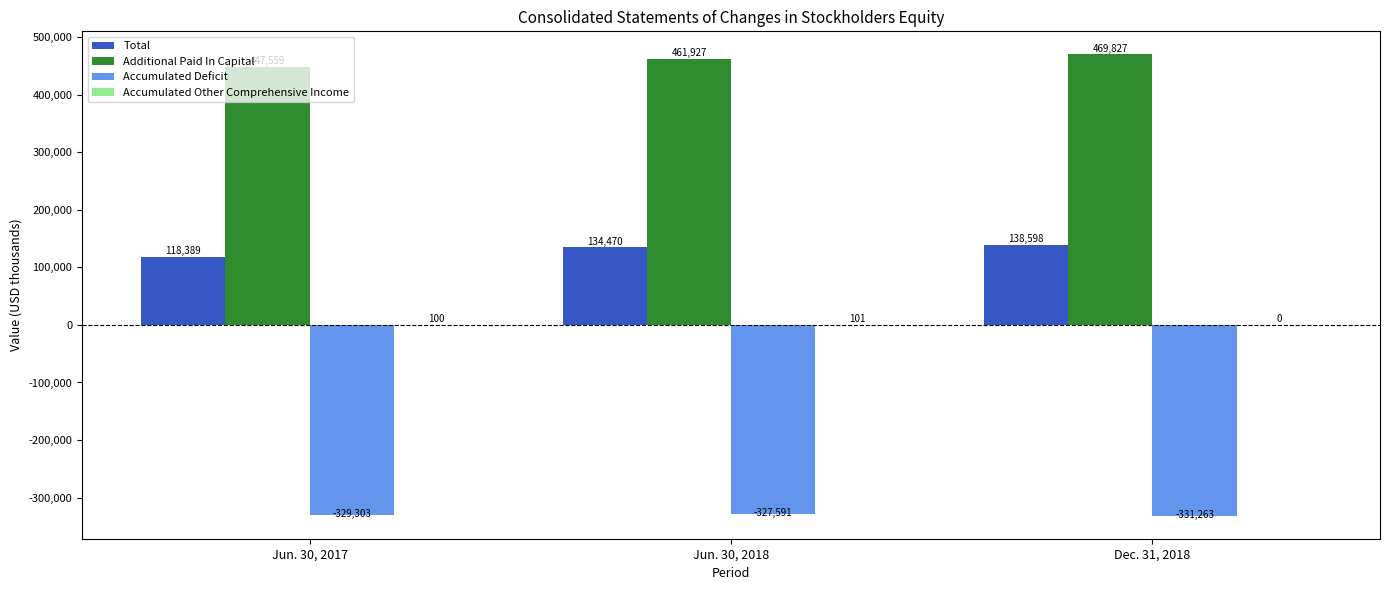

Which series changed the most between Jun. 30, 2017 and Dec. 31, 2018?

Additional Paid In Capital